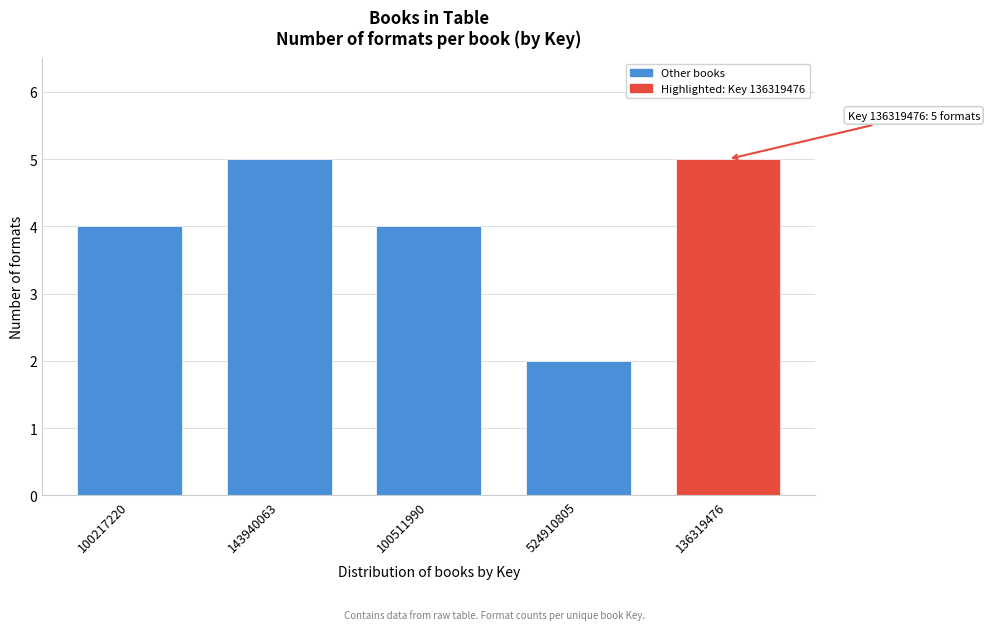

Reading left to right, transcribe all the data shown in this chart.

100217220=4	143940063=5	100511990=4	524910805=2	136319476=5